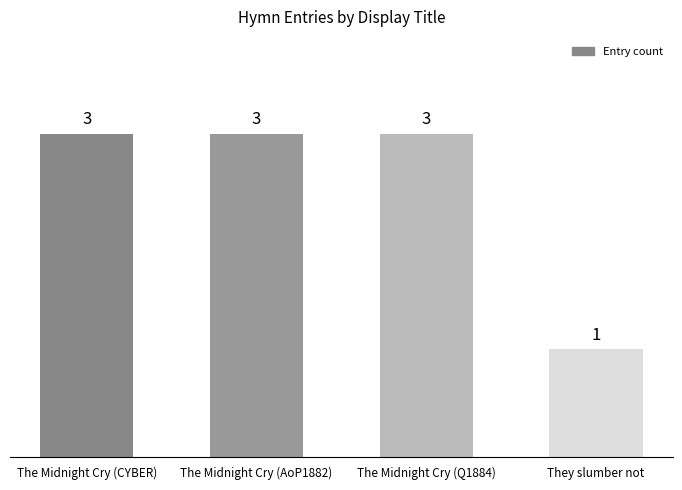

True or false: the data shows 5 at The Midnight Cry (AoP1882).

False